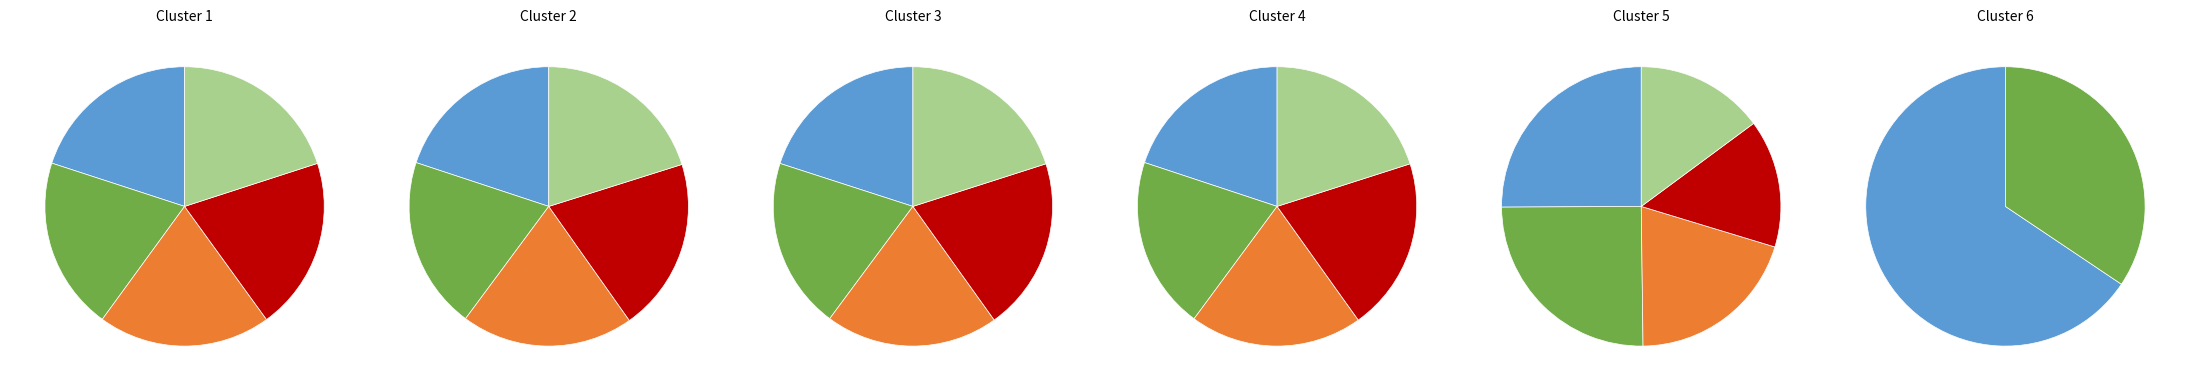

To the nearest percent, what is the average slice percentage?

4%